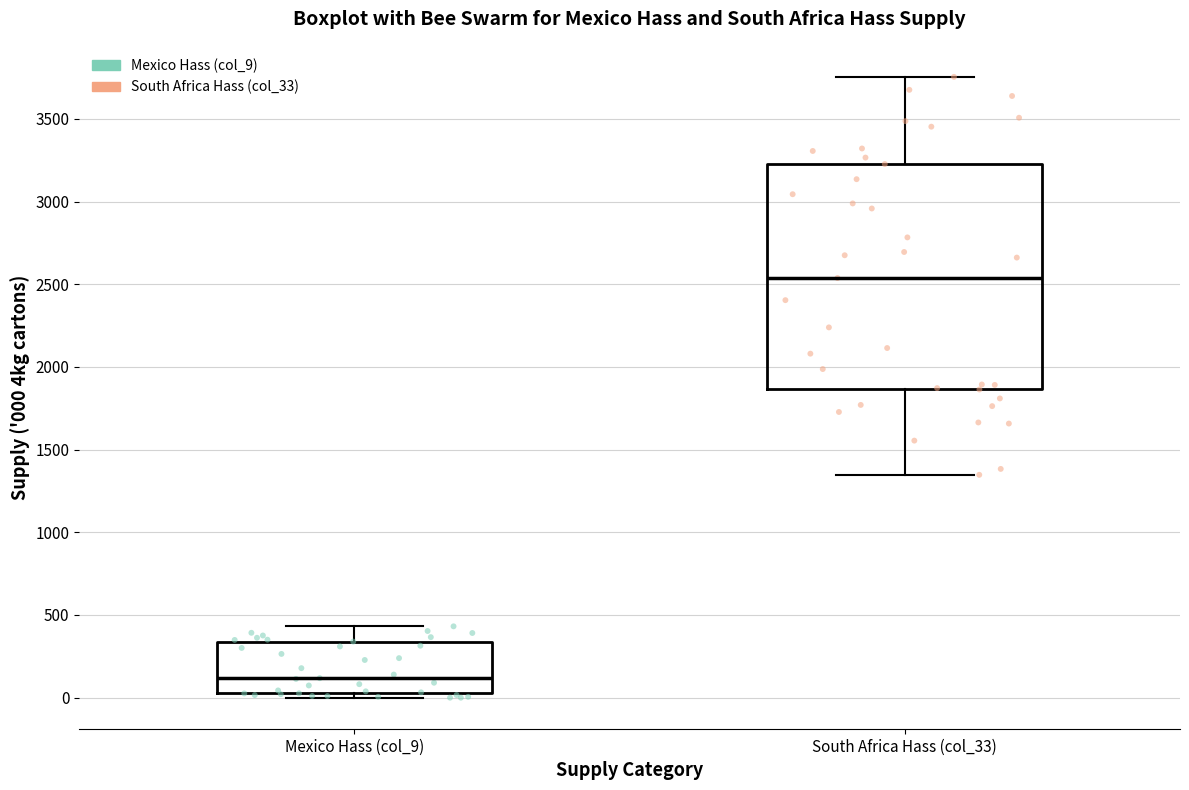

Reading left to right, transcribe this box plot: for each box, give where its median line is, the range the box spans, and where its two whiskers end, as read against the y-axis. The values are not printed on the chart, so give them approximately, as read against the axis.

Mexico Hass (col_9): median 100, box 50 to 350, whiskers 0 to 450
South Africa Hass (col_33): median 2550, box 1850 to 3250, whiskers 1350 to 3750